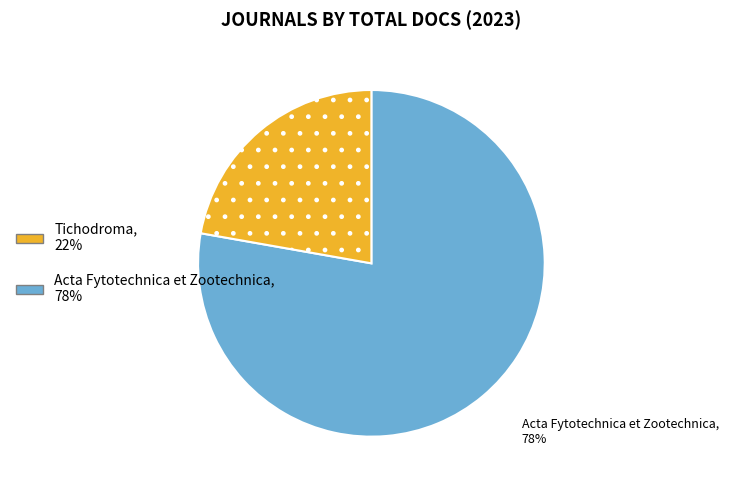

Is there any slice that represents more than half of the pie?

Yes